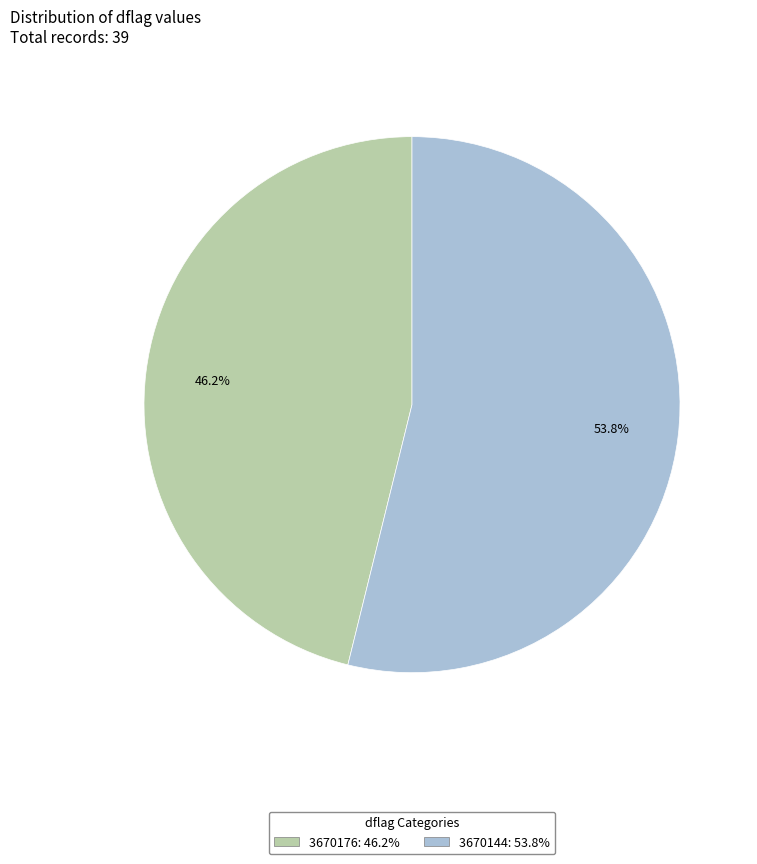

What is the majority slice?

3670144